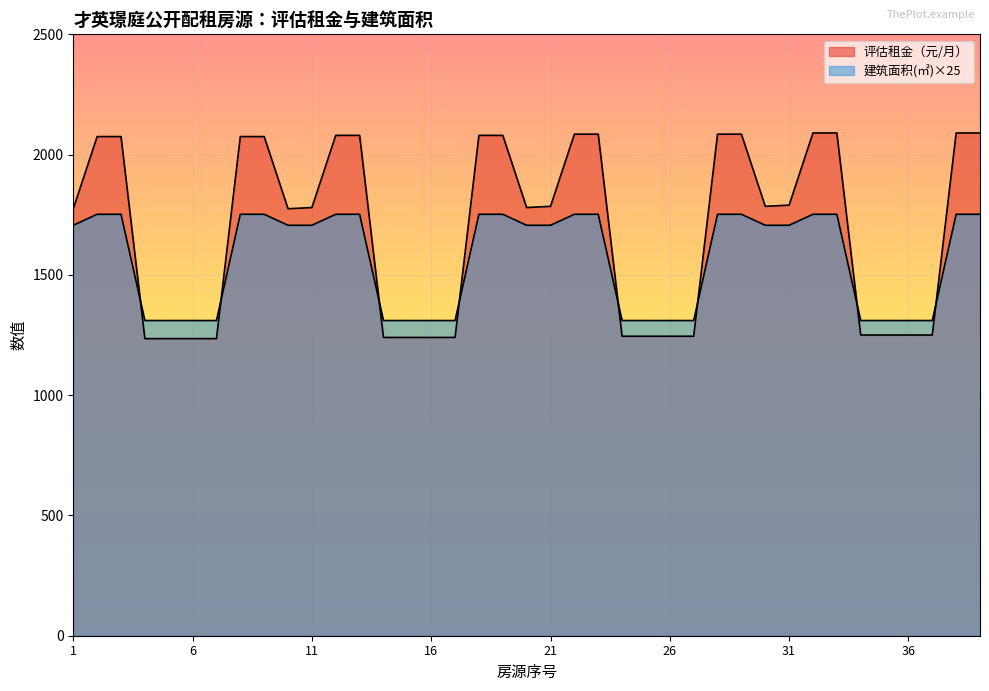

Where is the first local minimum for 评估租金（元/月）?

10